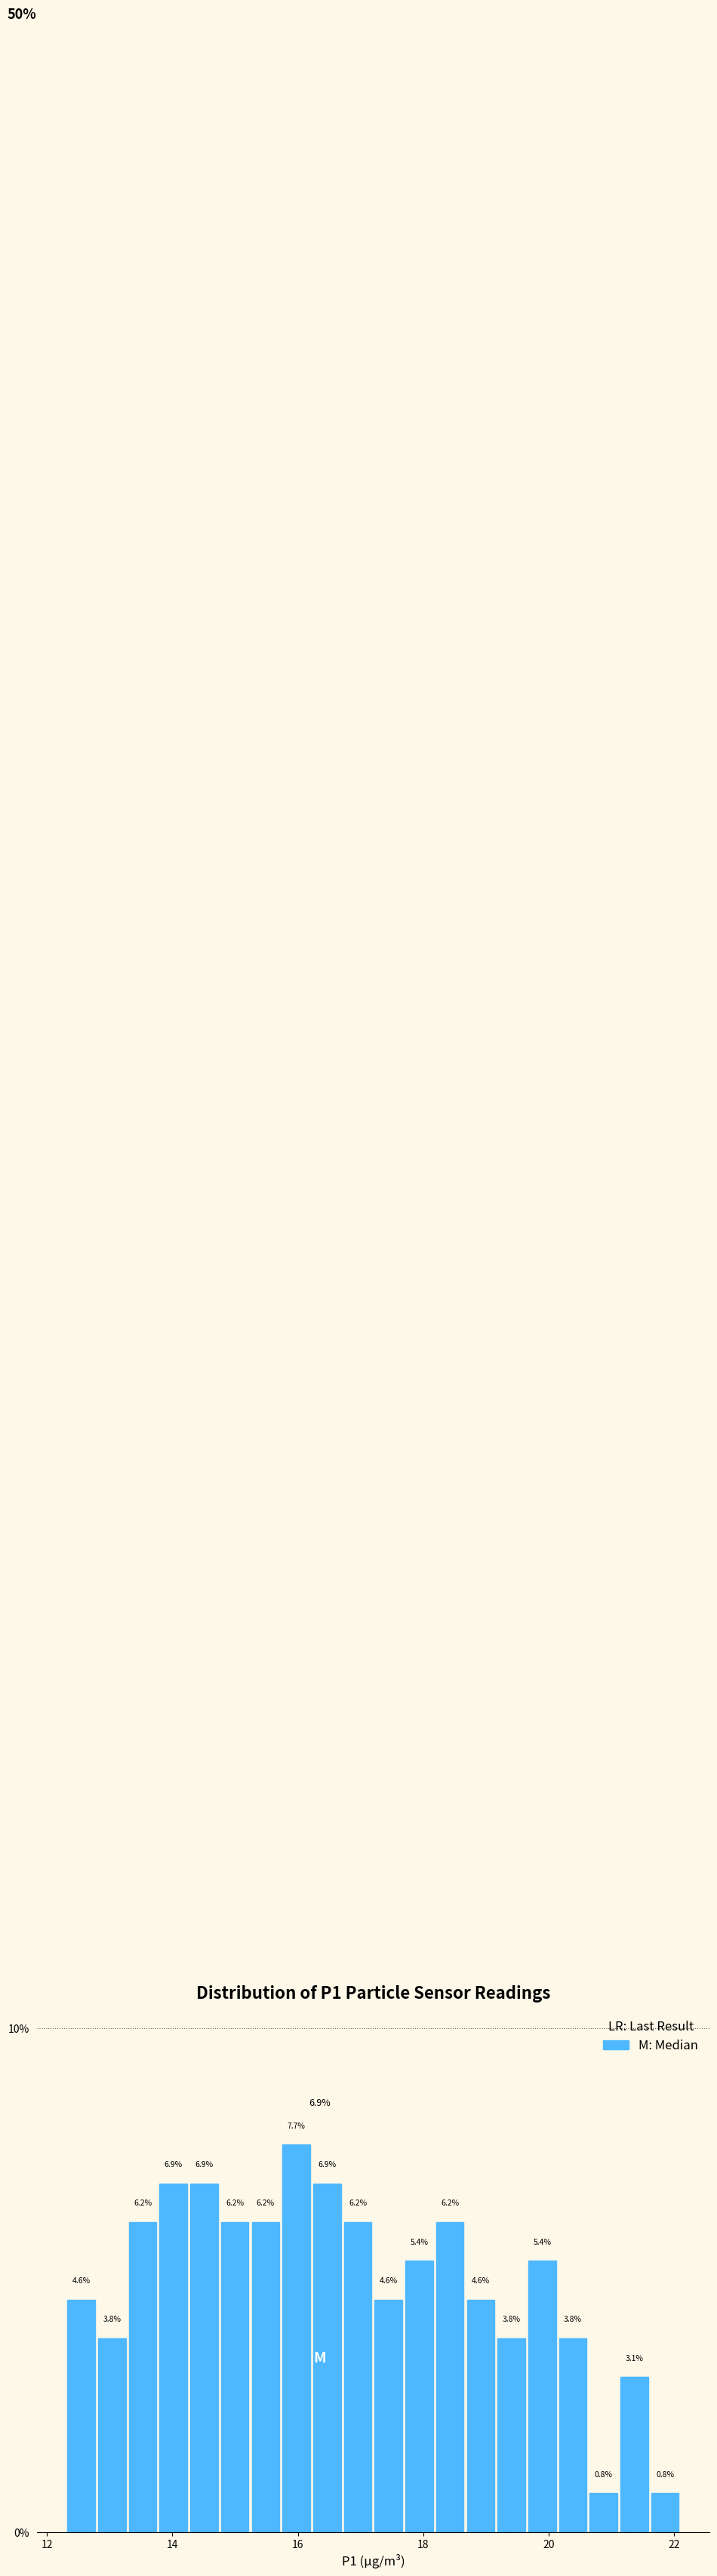

Around what value on the x-axis is the tallest bar? Give the approximate position of its centre, as read against the axis.

16.0